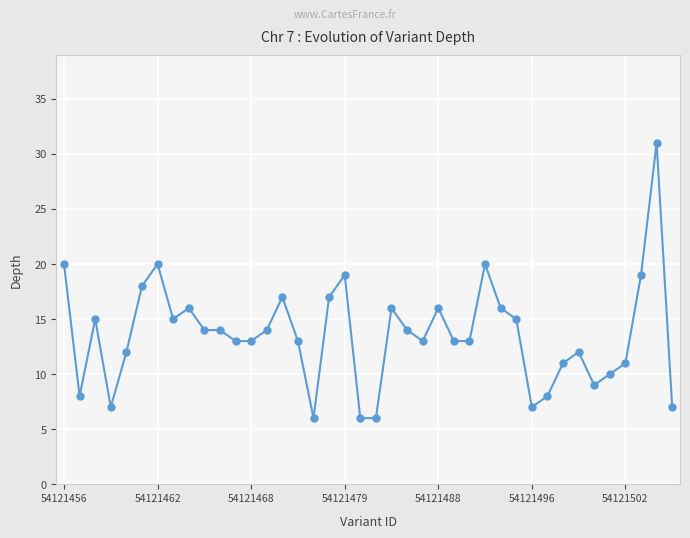

What is the minimum value shown in the chart?

6